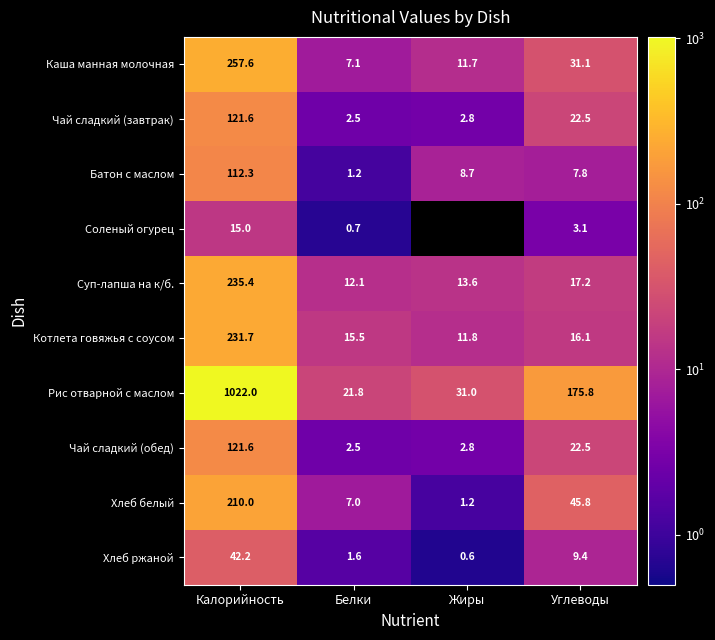

What is the difference between the maximum and minimum values in the Хлеб белый series?

208.8